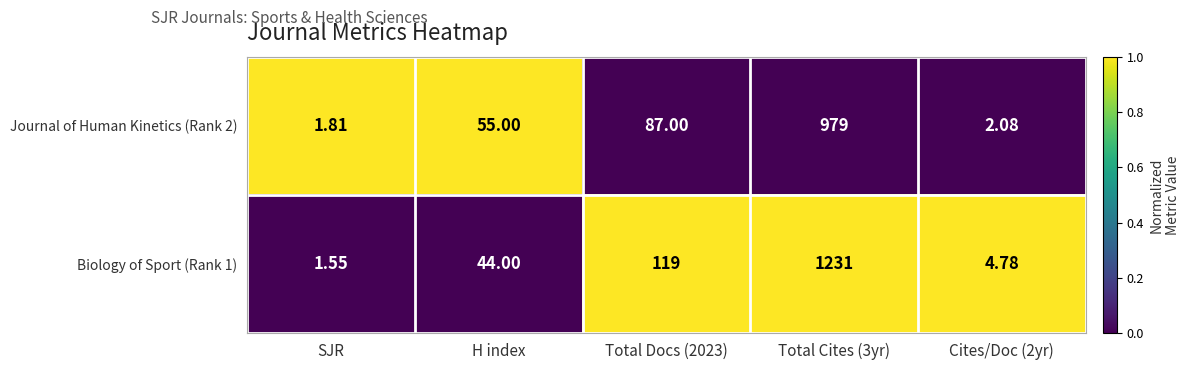

Which series has the widest spread of values?

Biology of Sport (Rank 1)